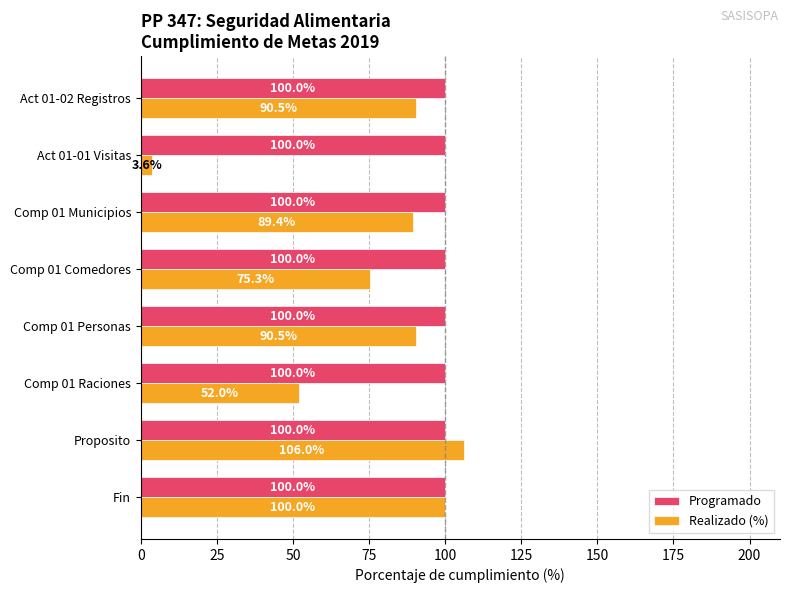

What is the sum of all Programado values?

800.0